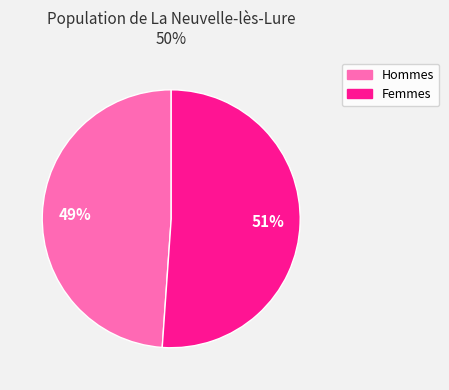

Rank the categories by value from highest to lowest.

Femmes, Hommes